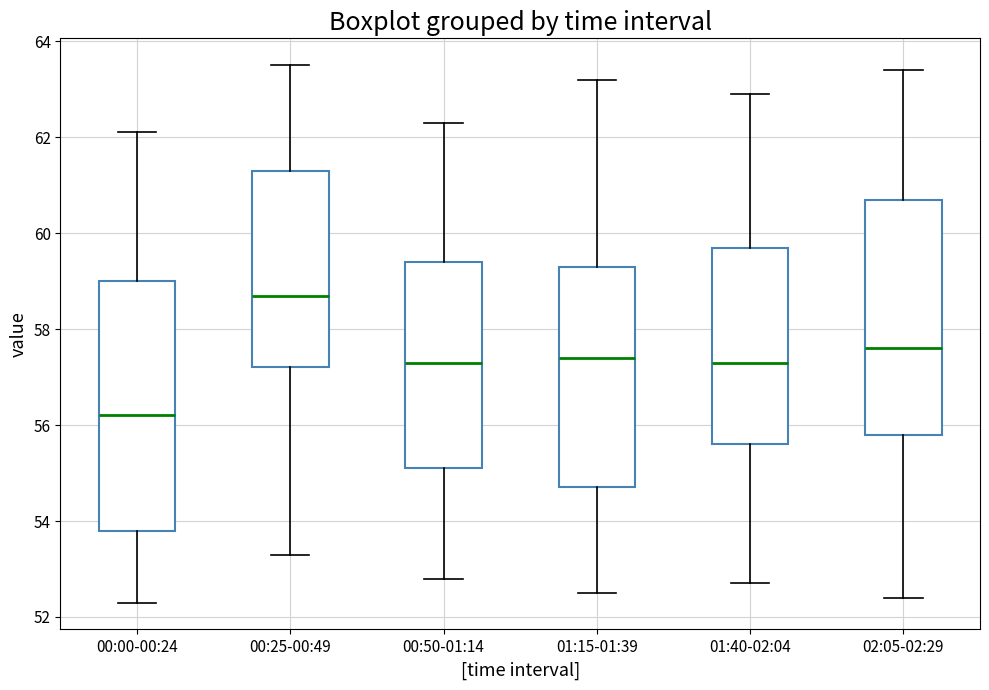

Reading left to right, transcribe this box plot: for each box, give where its median line is, the range the box spans, and where its two whiskers end, as read against the y-axis. The values are not printed on the chart, so give them approximately, as read against the axis.

00:00-00:24: median 56.2, box 53.8 to 59.0, whiskers 52.4 to 62.2
00:25-00:49: median 58.8, box 57.2 to 61.4, whiskers 53.4 to 63.6
00:50-01:14: median 57.4, box 55.2 to 59.4, whiskers 52.8 to 62.4
01:15-01:39: median 57.4, box 54.8 to 59.4, whiskers 52.6 to 63.2
01:40-02:04: median 57.4, box 55.6 to 59.8, whiskers 52.8 to 63.0
02:05-02:29: median 57.6, box 55.8 to 60.8, whiskers 52.4 to 63.4